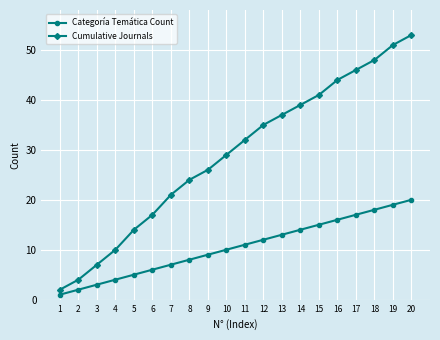

At which category is the sum across all series the highest?

20